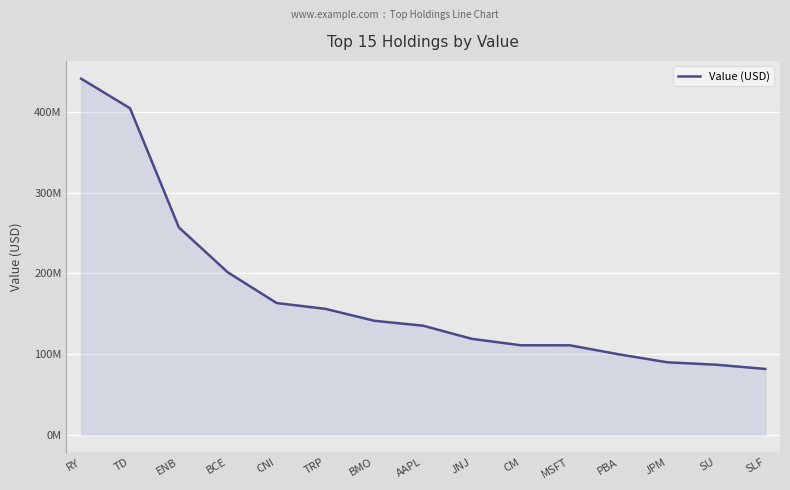

What is the ratio of the value at TRP to the value at CM?

1.4